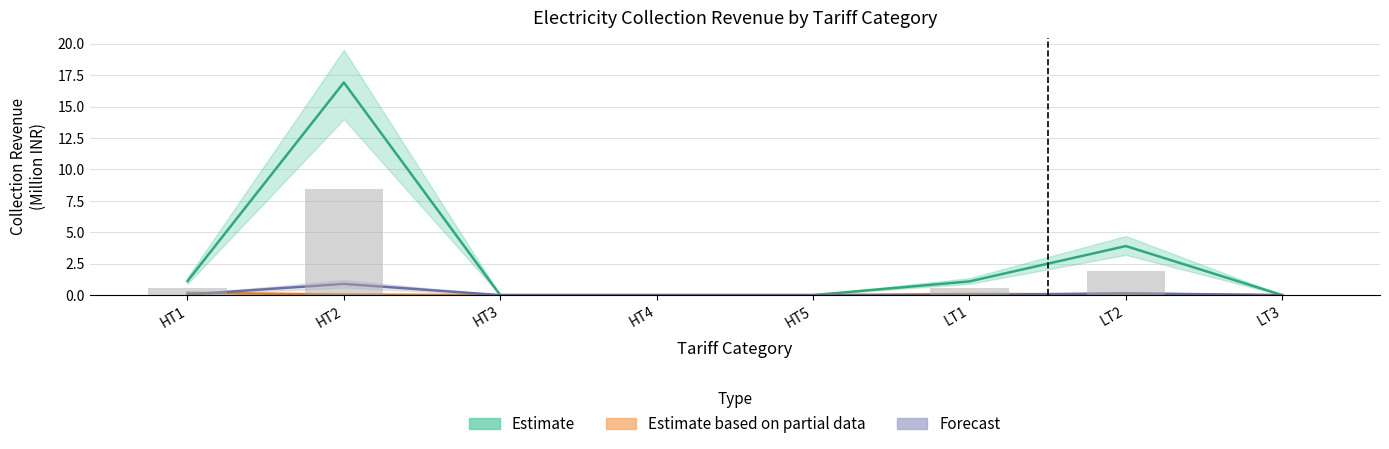

What is the label of the 7th bar from the left?

LT2